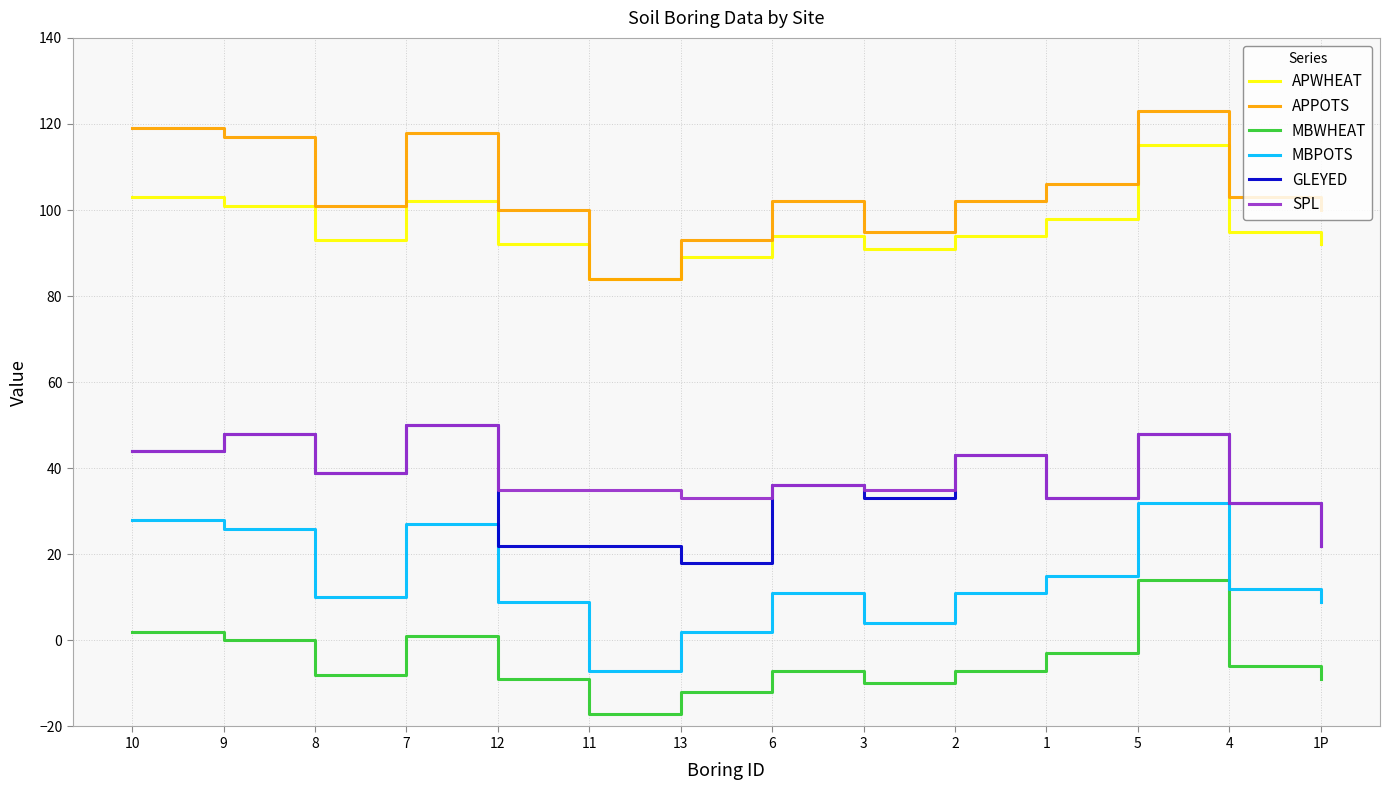

True or false: GLEYED has a value of 22 at 11.

True